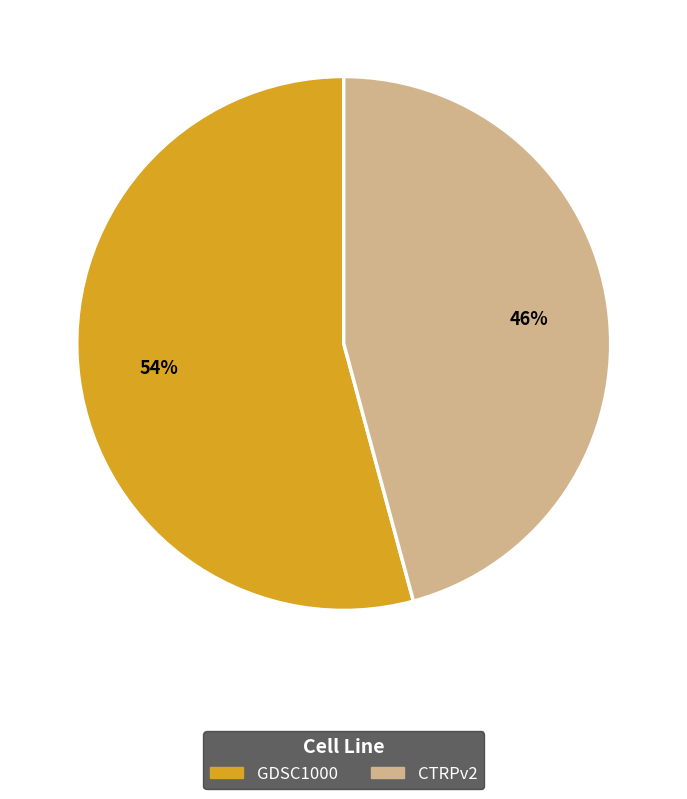

Which slice is the largest?

GDSC1000